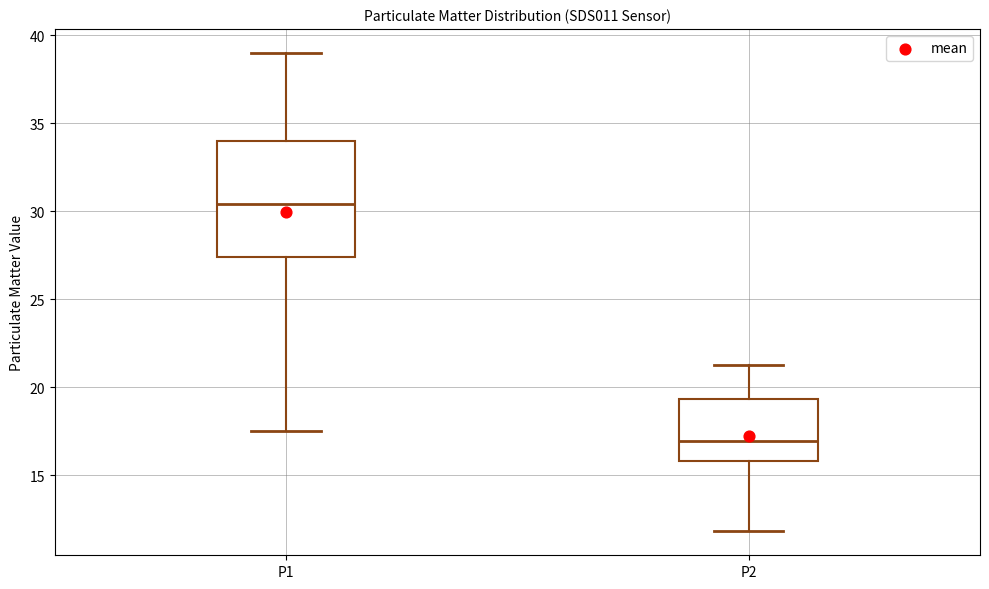

Which box's median line is the lowest?

P2